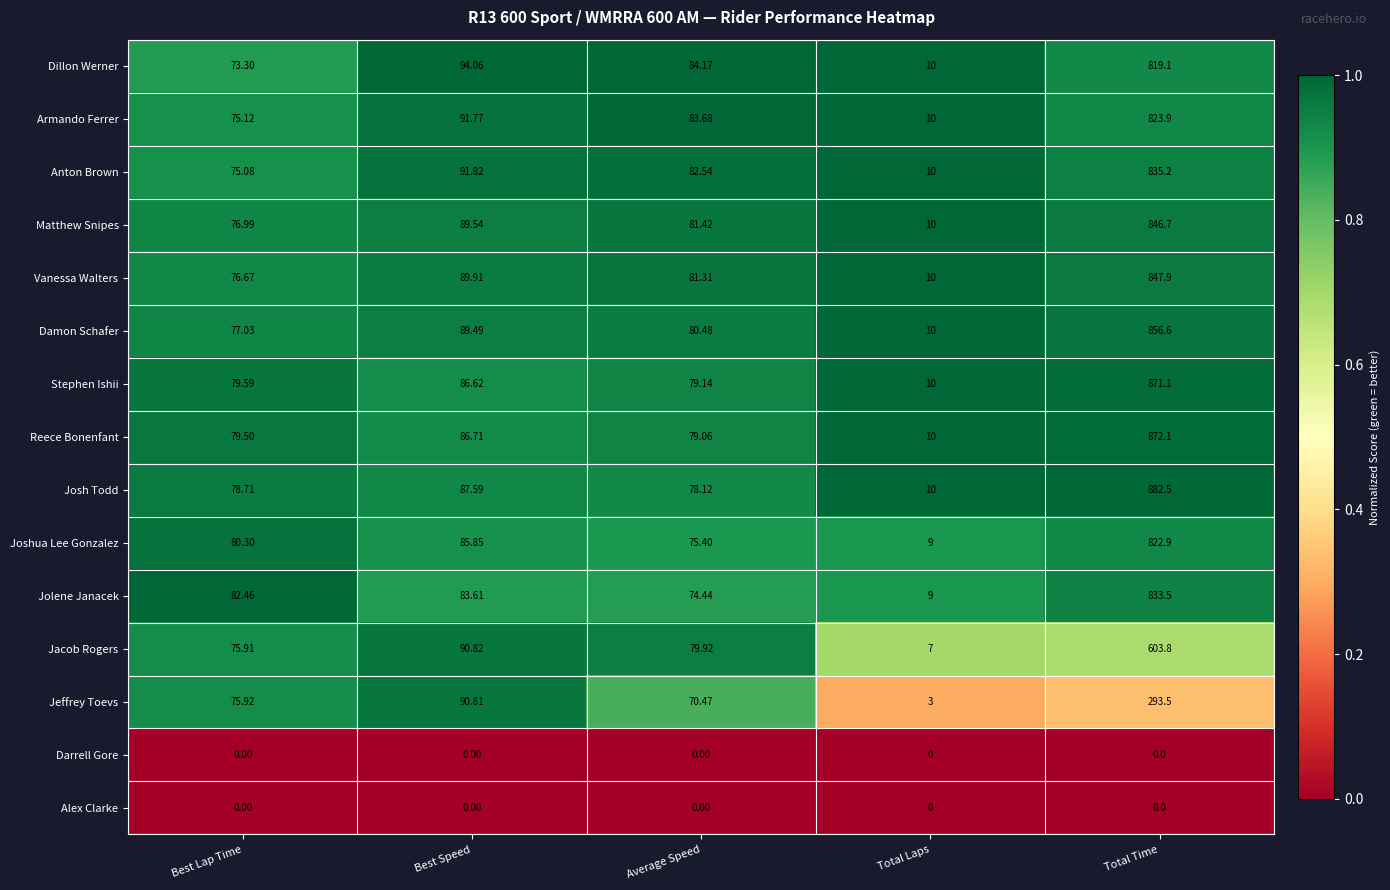

At which category is the sum across all series the highest?

Total Time